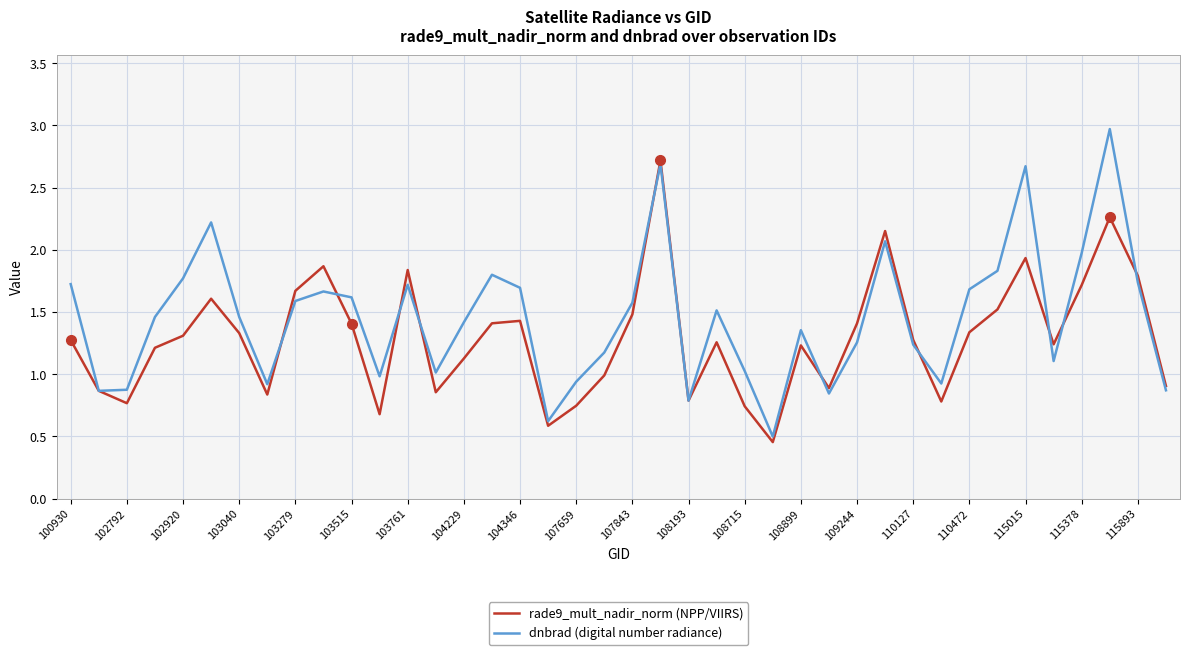

Count the number of categories in the chart.

40